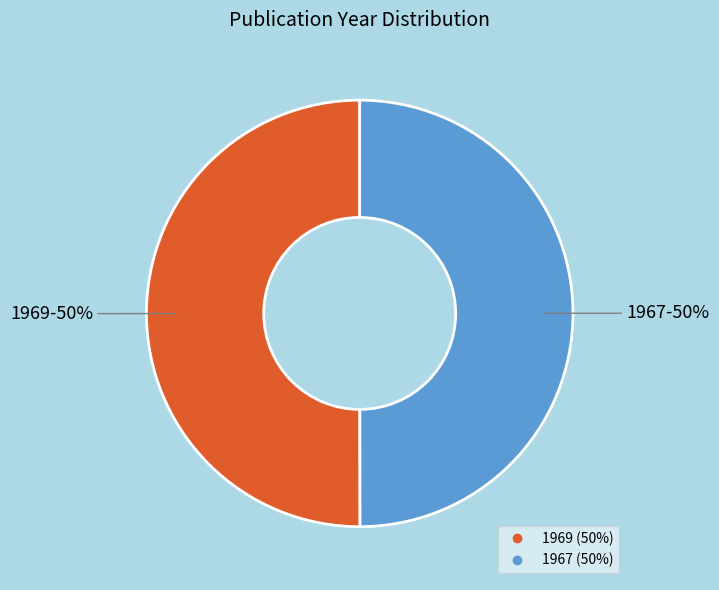

Combined, do 1967 and 1969 account for over 50%?

Yes